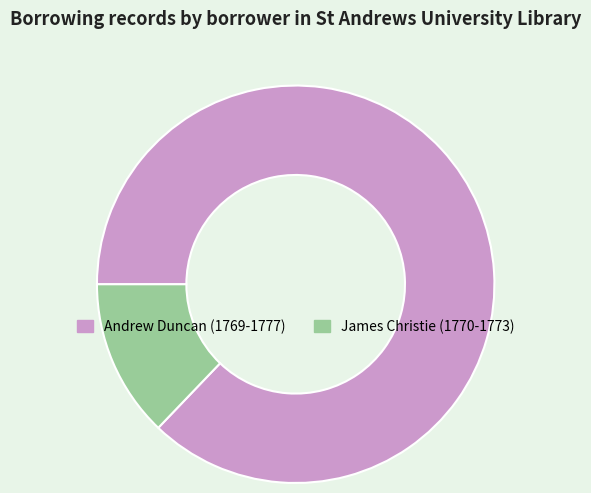

Which category has the smallest portion of the pie?

James Christie (1770-1773)